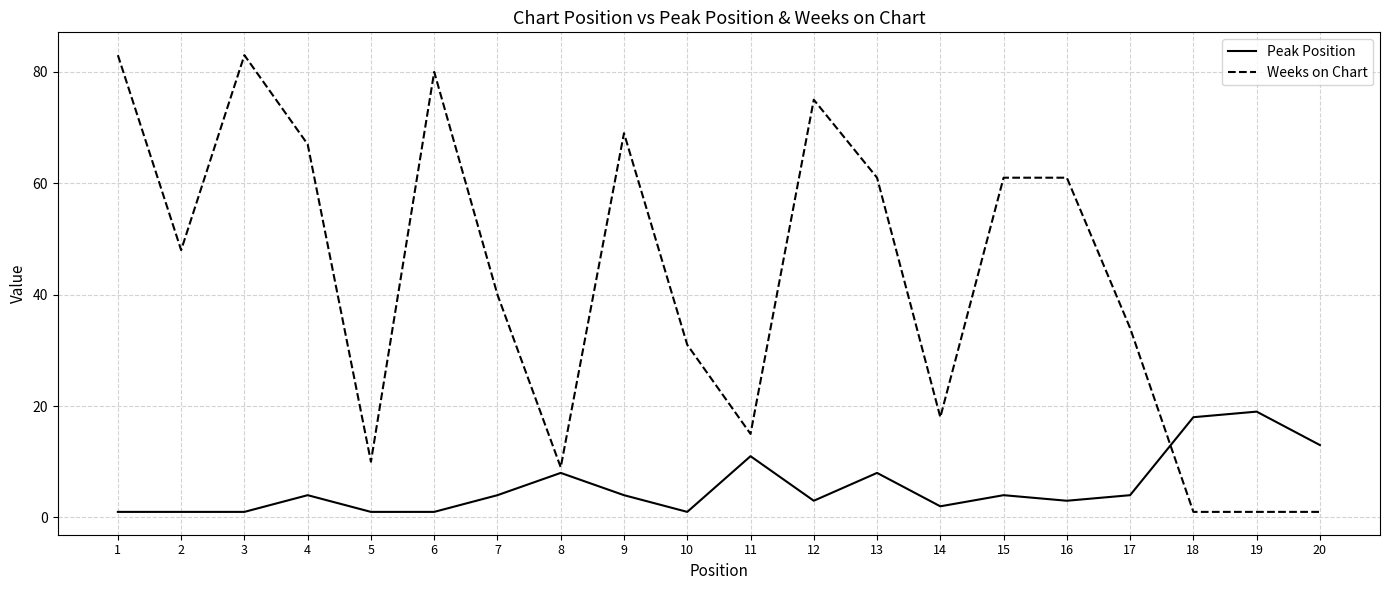

Rank the series at 11 from lowest to highest value.

Peak Position, Weeks on Chart